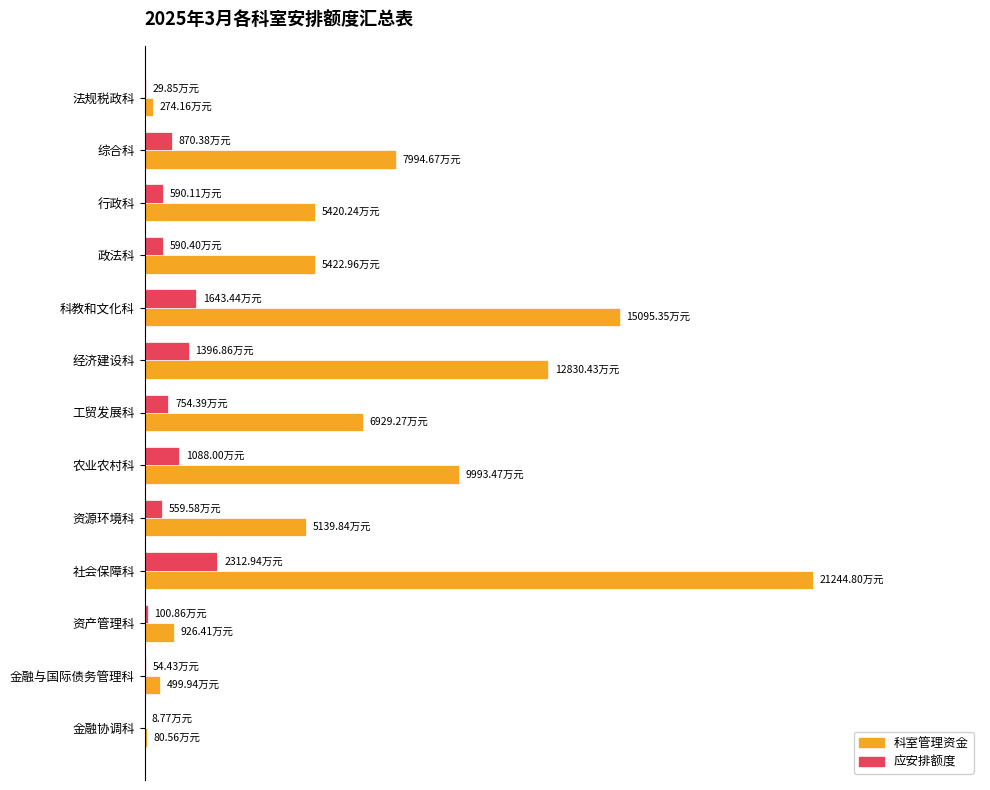

What are all the series names shown in the legend?

科室管理资金, 应安排额度